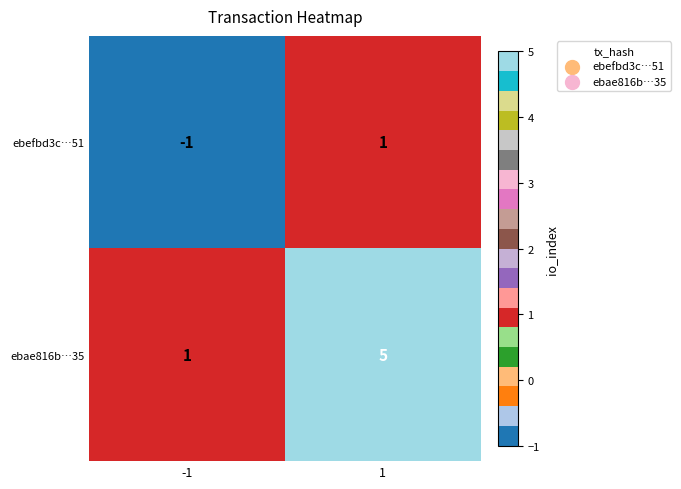

Which series has the largest range (max minus min)?

ebae816b…35